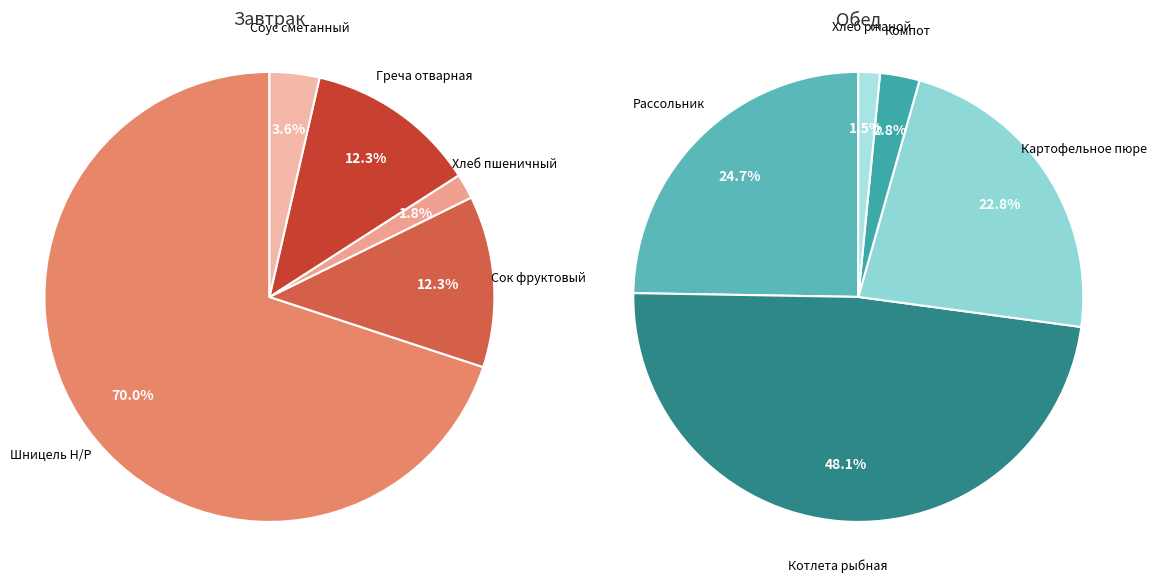

To the nearest percent, what percentage of the pie is 3?

12%